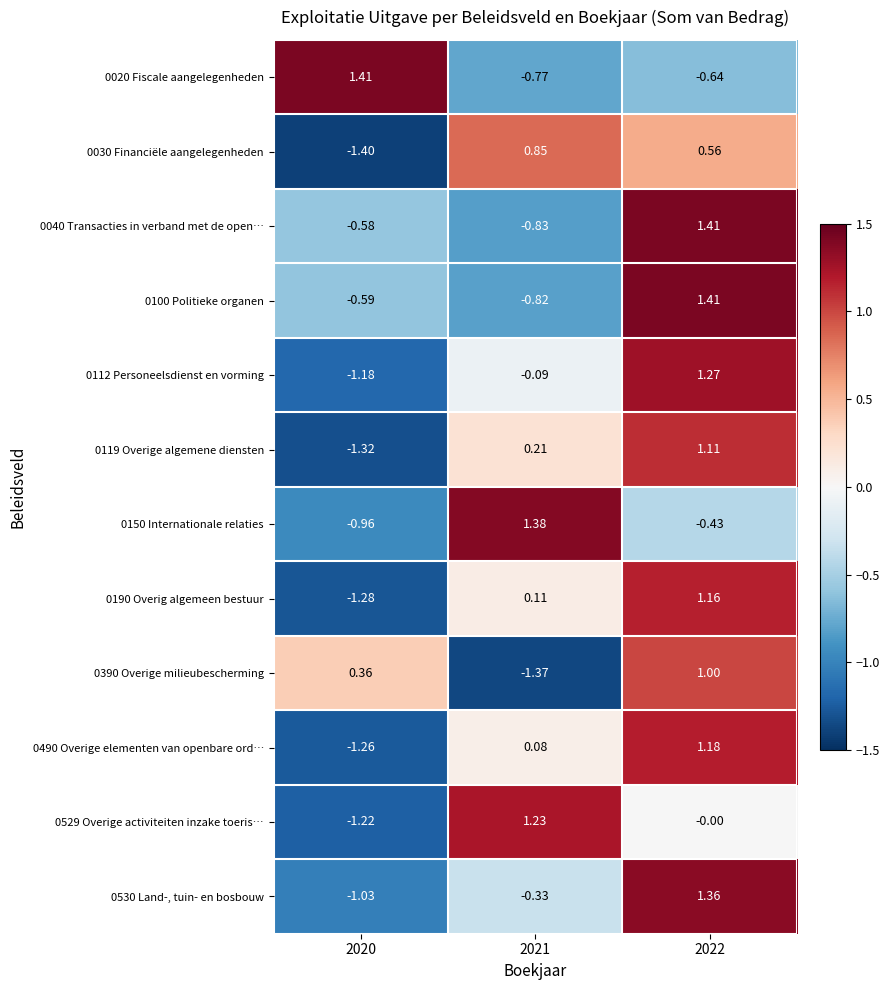

Is the value of 0020 Fiscale aangelegenheden at 2021 greater than the value of 0390 Overige milieubescherming at 2020?

No